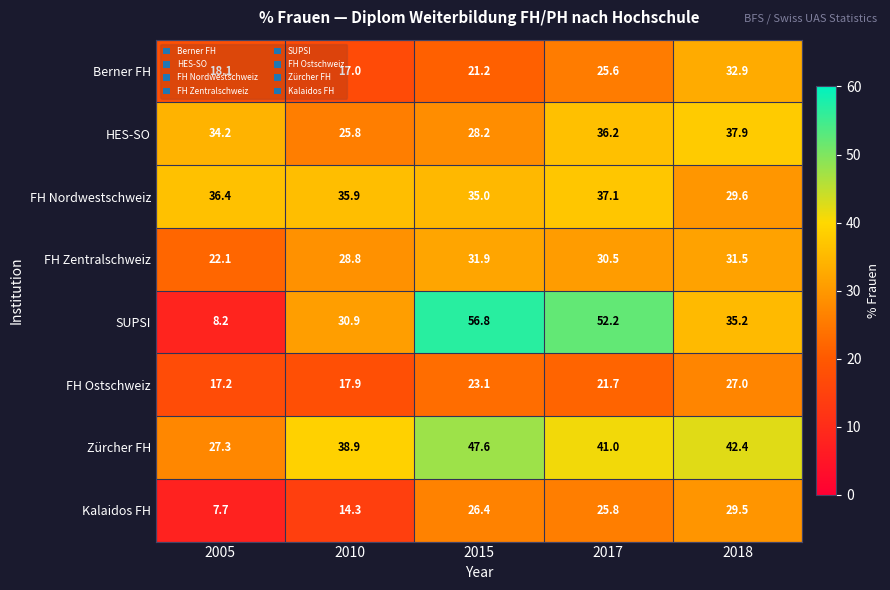

Rank the series by their maximum value, from highest to lowest.

SUPSI, Zürcher FH, HES-SO, FH Nordwestschweiz, Berner FH, FH Zentralschweiz, Kalaidos FH, FH Ostschweiz